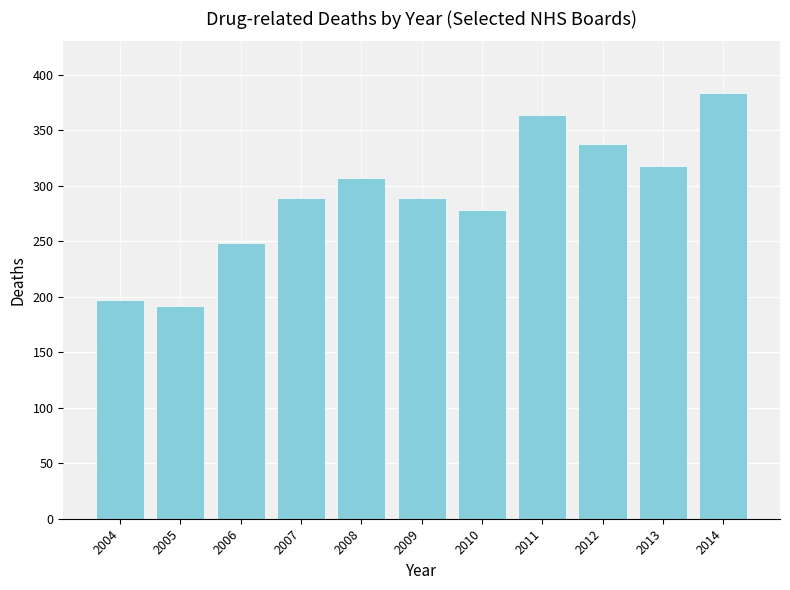

The chart shows a value of 364 at 2011. True or false?

True